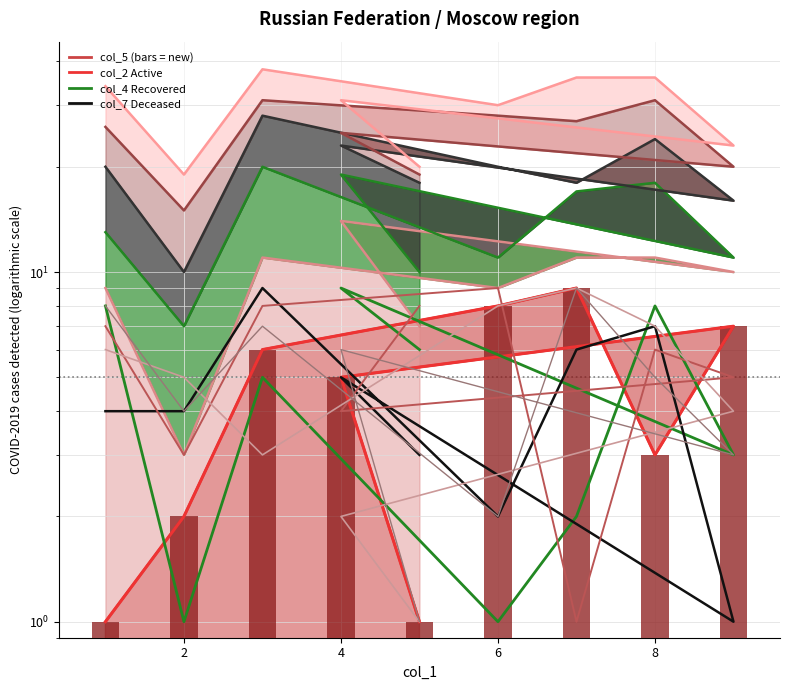

True or false: col_6 has a value of 2 at 6.

True